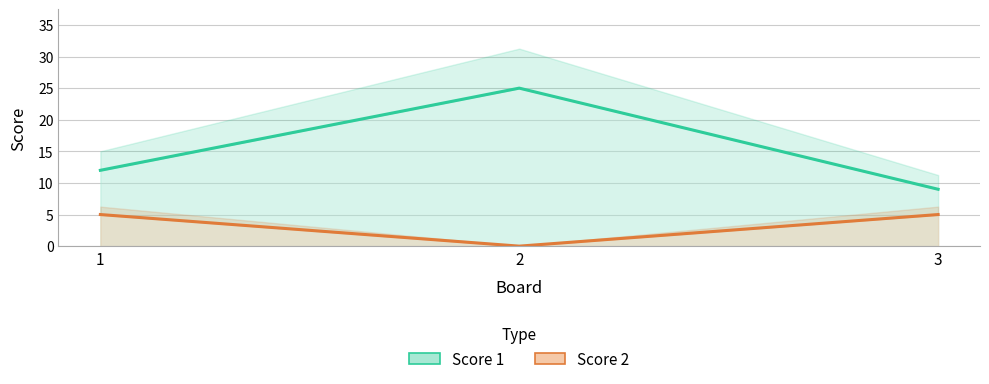

What is the difference between the Score 2 values at 2 and 3?

5